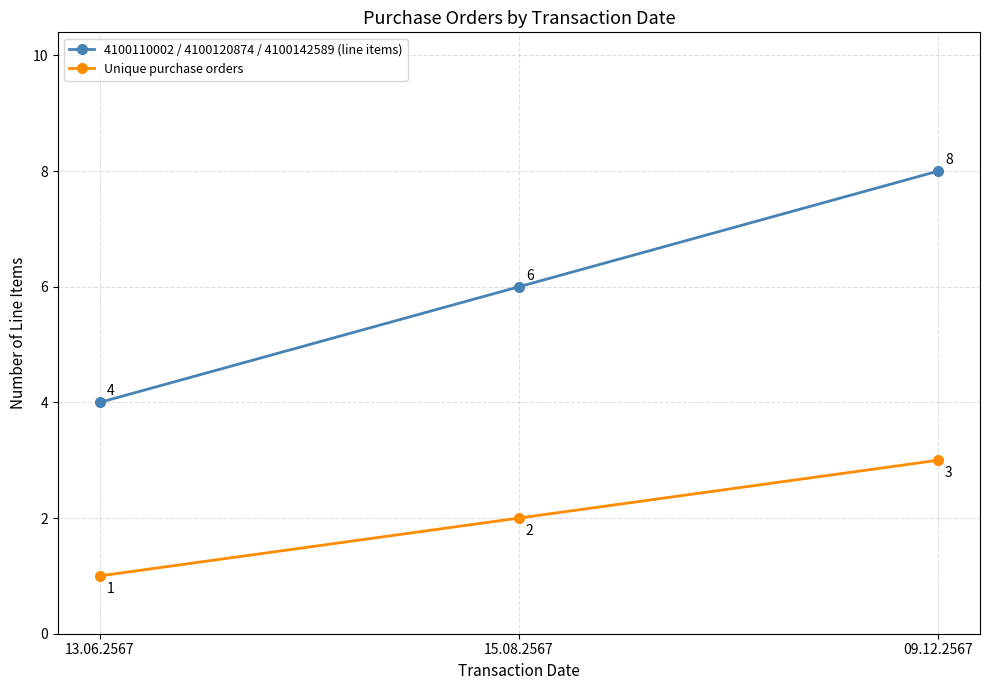

What is the value of the 4100110002 / 4100120874 / 4100142589 (line items) point at the 1st from the left?

4